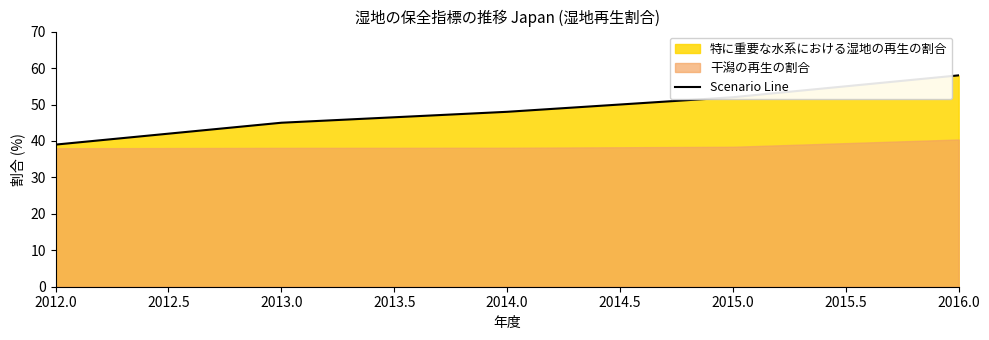

Reading left to right, extract all data points from this chart.

39	45	48	52	58